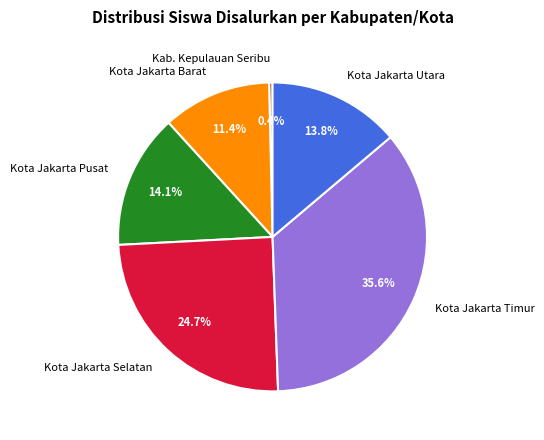

Does any single category account for the majority?

No